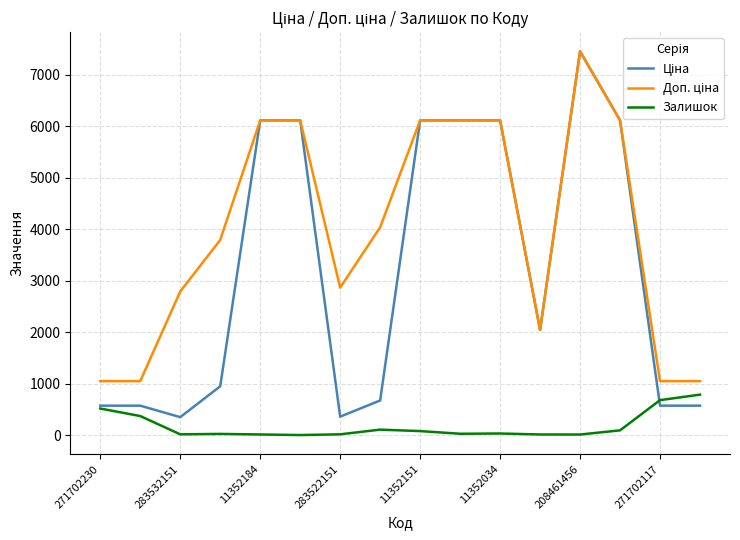

What is the maximum value for Залишок?

786.0